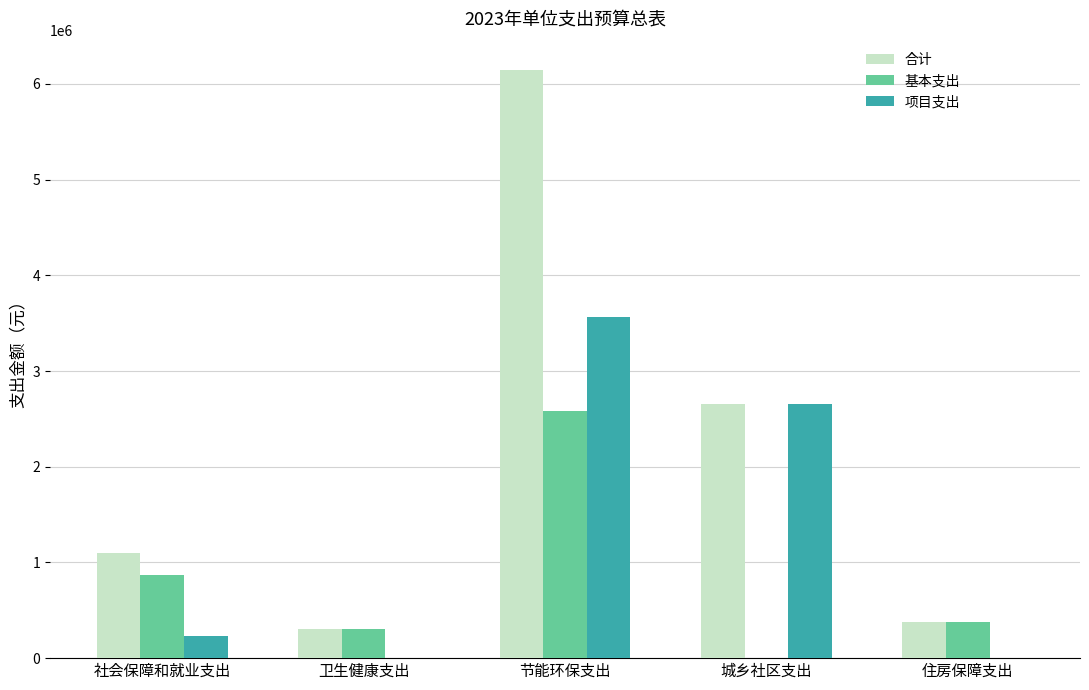

Reading left to right, extract all data points from this chart.

合计: 社会保障和就业支出=1094200	卫生健康支出=300900	节能环保支出=6145200	城乡社区支出=2660000	住房保障支出=380200
基本支出: 社会保障和就业支出=866600	卫生健康支出=300900	节能环保支出=2581000	城乡社区支出=0	住房保障支出=380200
项目支出: 社会保障和就业支出=227600	卫生健康支出=0	节能环保支出=3564200	城乡社区支出=2660000	住房保障支出=0